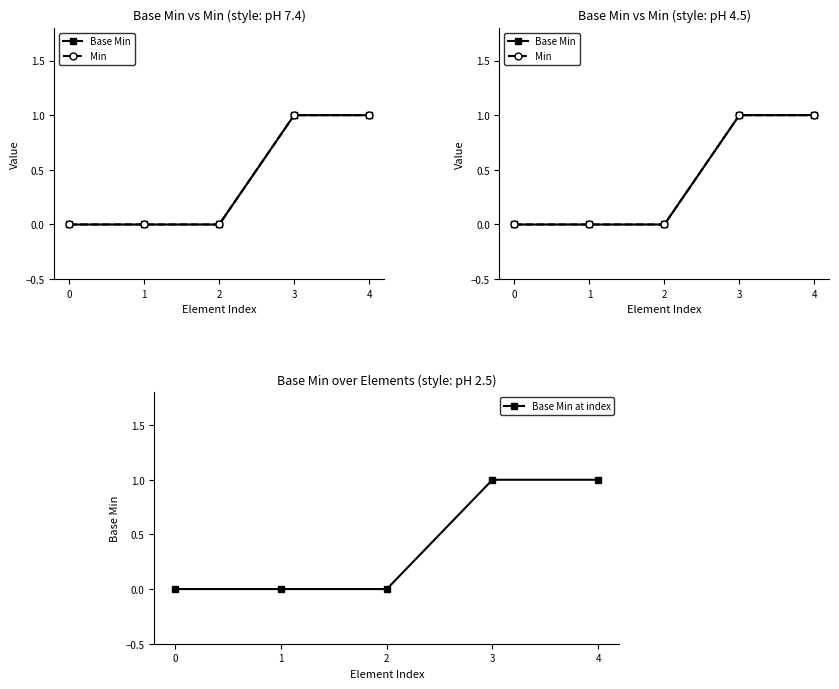

List the labels in order of Min value, largest first.

3, 4, 0, 1, 2